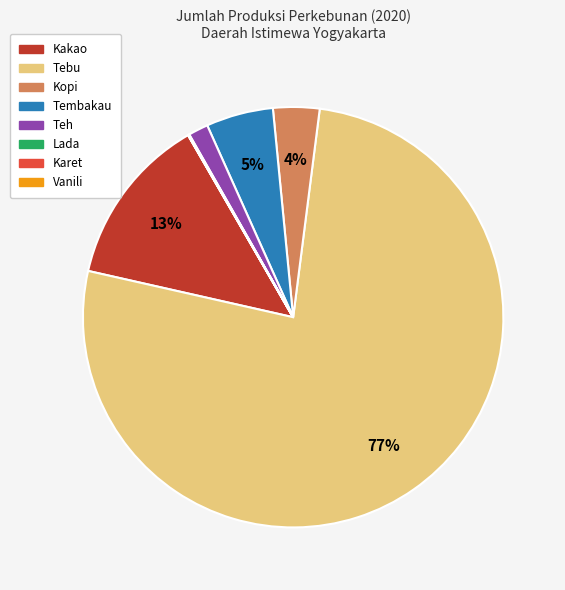

To the nearest percent, what portion does Kakao represent?

13%